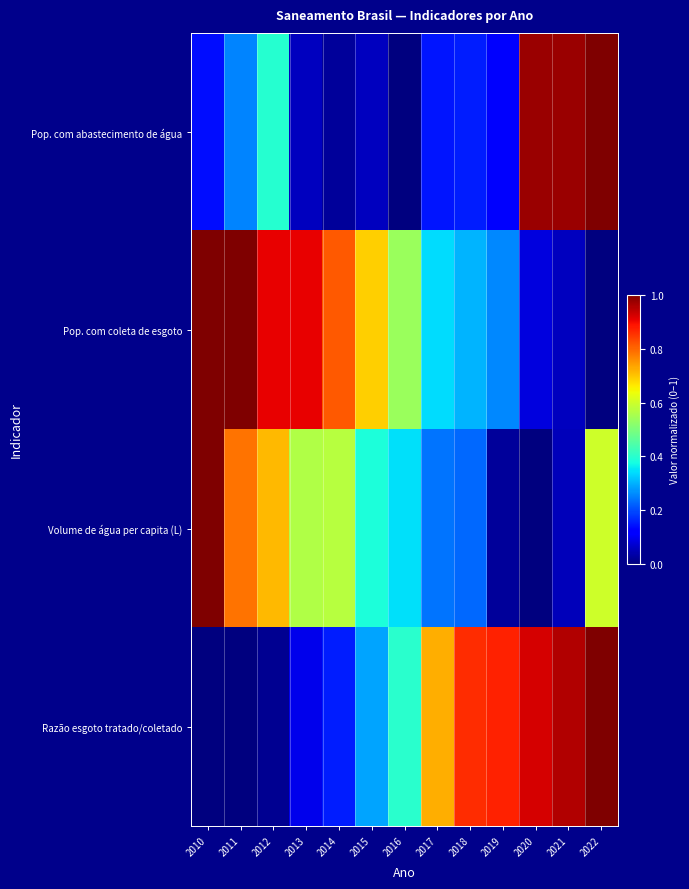

Reading left to right, extract all data points from this chart.

Pop. com abastecimento de água: 2010=0.1	2011=0.3	2012=0.4	2013=0.1	2014=0.0	2015=0.1	2016=0.0	2017=0.1	2018=0.2	2019=0.1	2020=1.0	2021=1.0	2022=1.0
Pop. com coleta de esgoto: 2010=1.0	2011=1.0	2012=0.9	2013=0.9	2014=0.8	2015=0.7	2016=0.5	2017=0.3	2018=0.3	2019=0.3	2020=0.1	2021=0.1	2022=0.0
Volume de água per capita (L): 2010=1.0	2011=0.8	2012=0.7	2013=0.6	2014=0.6	2015=0.4	2016=0.3	2017=0.2	2018=0.2	2019=0.0	2020=0.0	2021=0.1	2022=0.6
Razão esgoto tratado/coletado: 2010=0.0	2011=0.0	2012=0.0	2013=0.1	2014=0.2	2015=0.3	2016=0.4	2017=0.7	2018=0.9	2019=0.9	2020=0.9	2021=1.0	2022=1.0